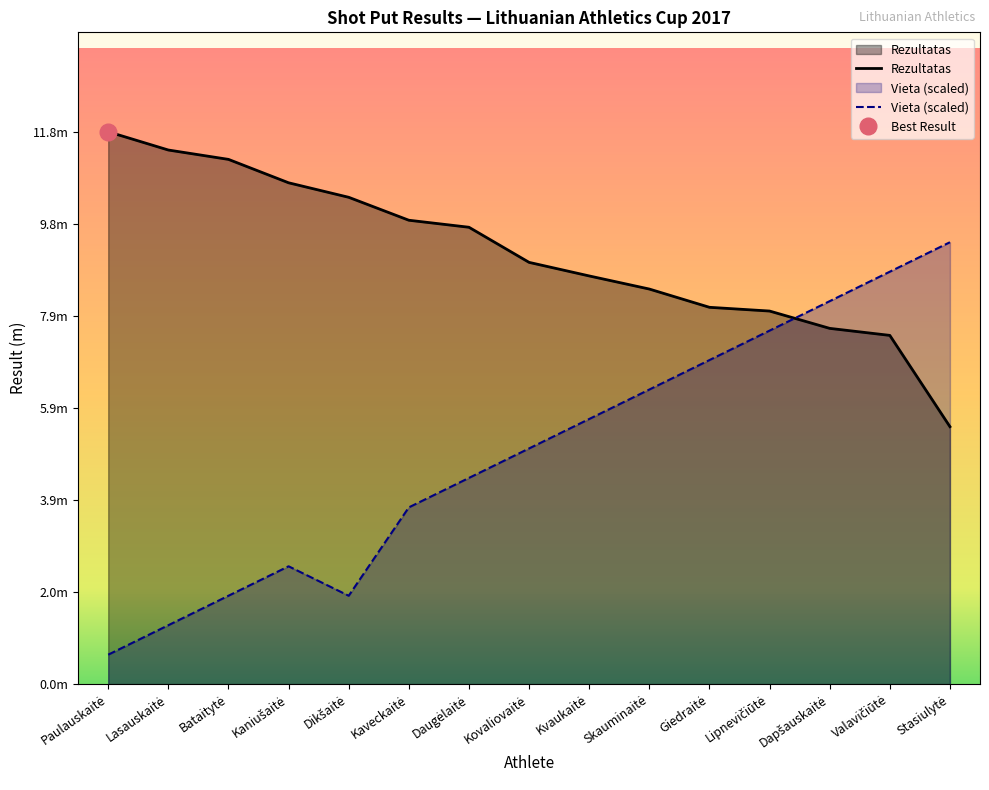

Is the value of Vieta at Daugėlaitė greater than the value of Rezultatas at Kaveckaitė?

No